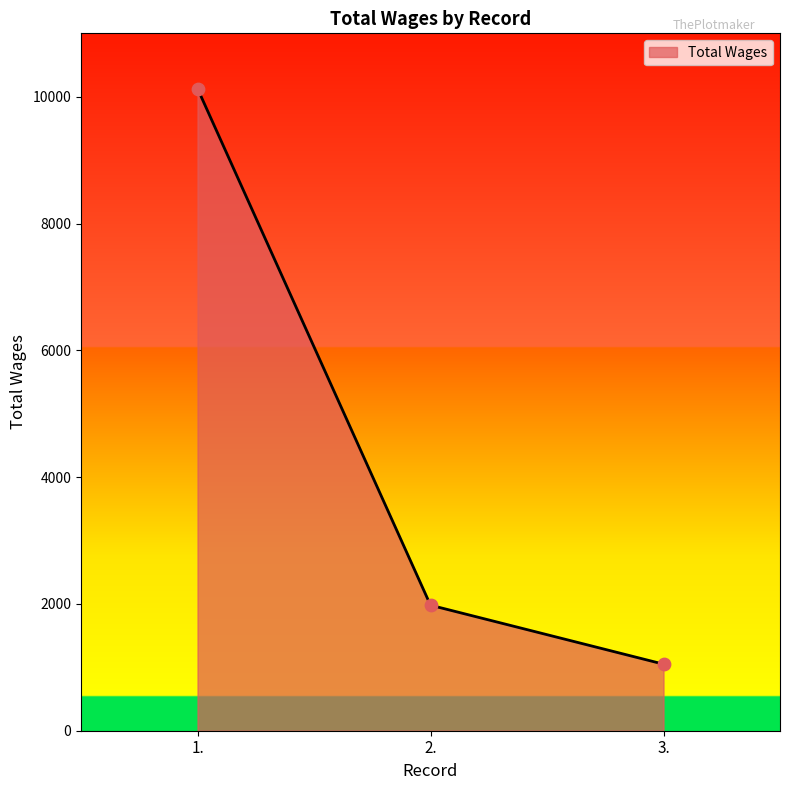

What is the change in value from 1. to 3.?

-9079